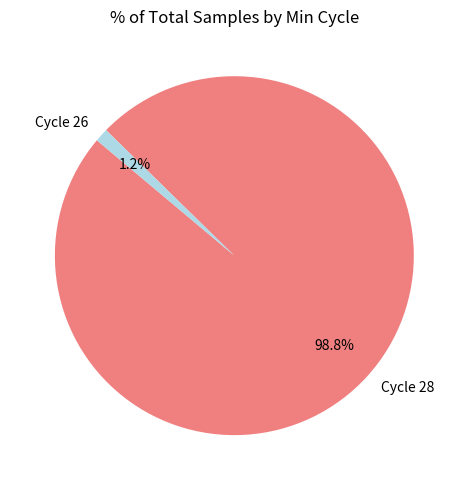

Rank the categories by value from lowest to highest.

Cycle 26, Cycle 28